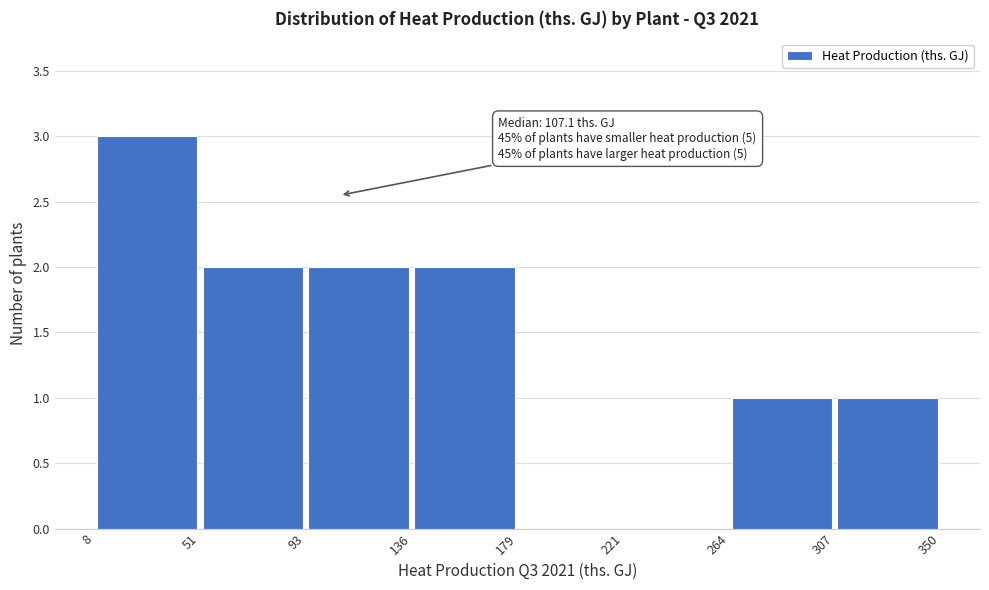

Over which range of the x-axis is the bar tallest?

8 to 51